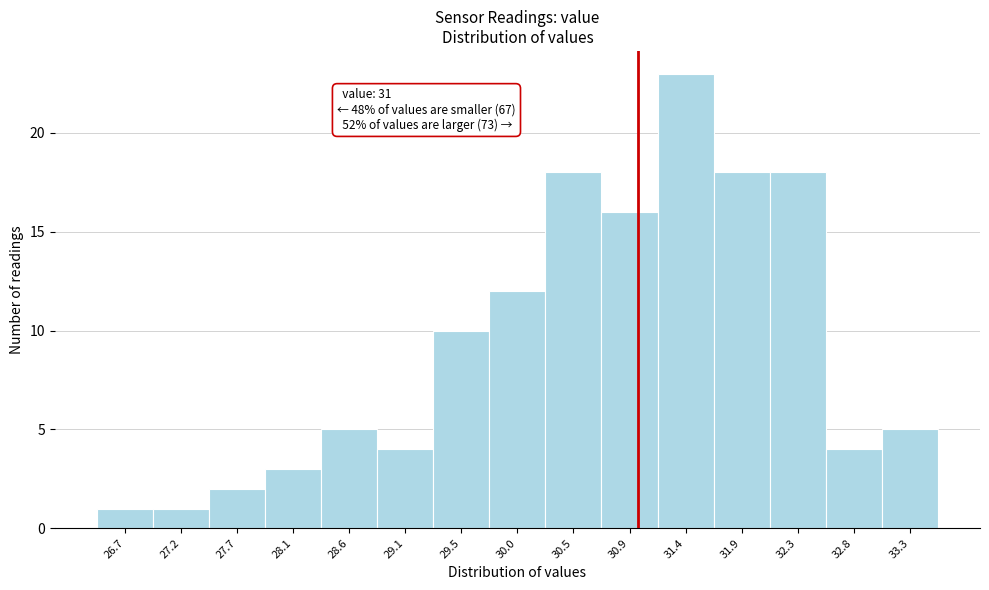

Which range on the x-axis has the tallest bar?

31.15 to 31.65